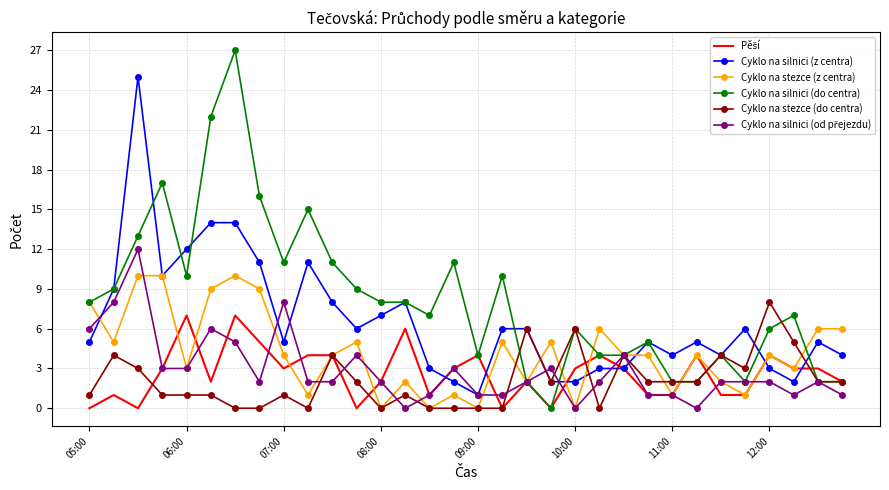

Which series has the largest total across all categories?

Cyklo na silnici (do centra)